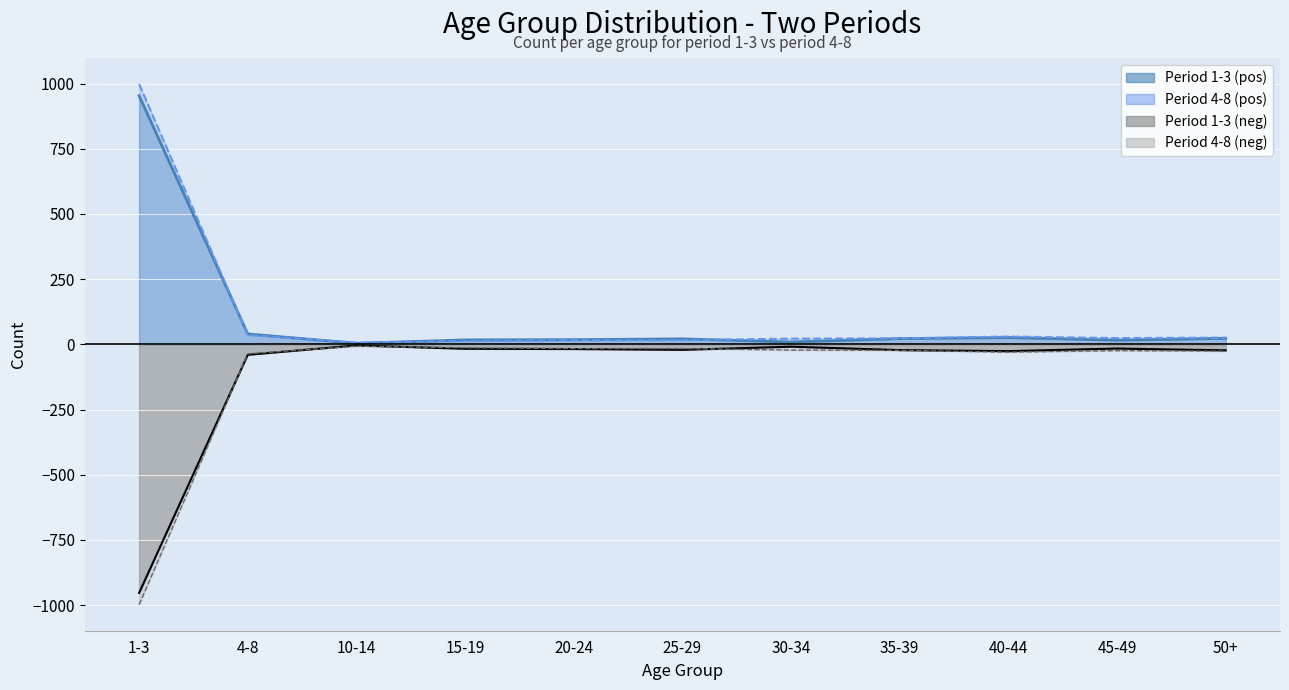

Reading right to left, extract all data points from this chart.

P1-3: 50+=23	45-49=16	40-44=26	35-39=22	30-34=9	25-29=21	20-24=18	15-19=17	10-14=4	4-8=40	1-3=953
P4-8: 50+=26	45-49=24	40-44=30	35-39=23	30-34=22	25-29=16	20-24=16	15-19=13	10-14=7	4-8=36	1-3=998